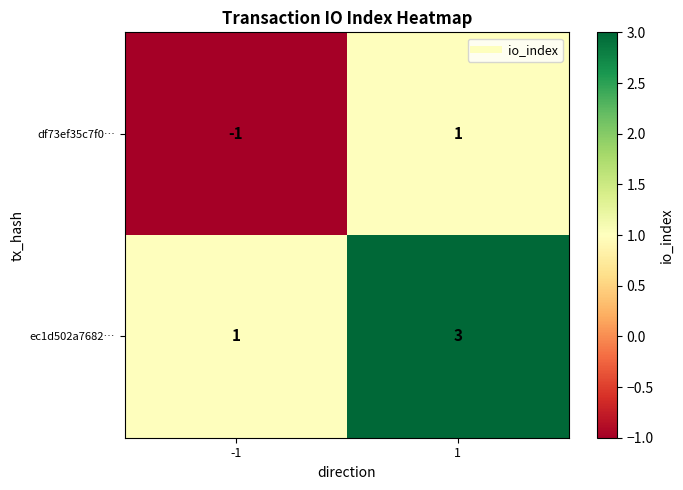

What is the sum of the ec1d502a7682… values at -1 and 1?

4